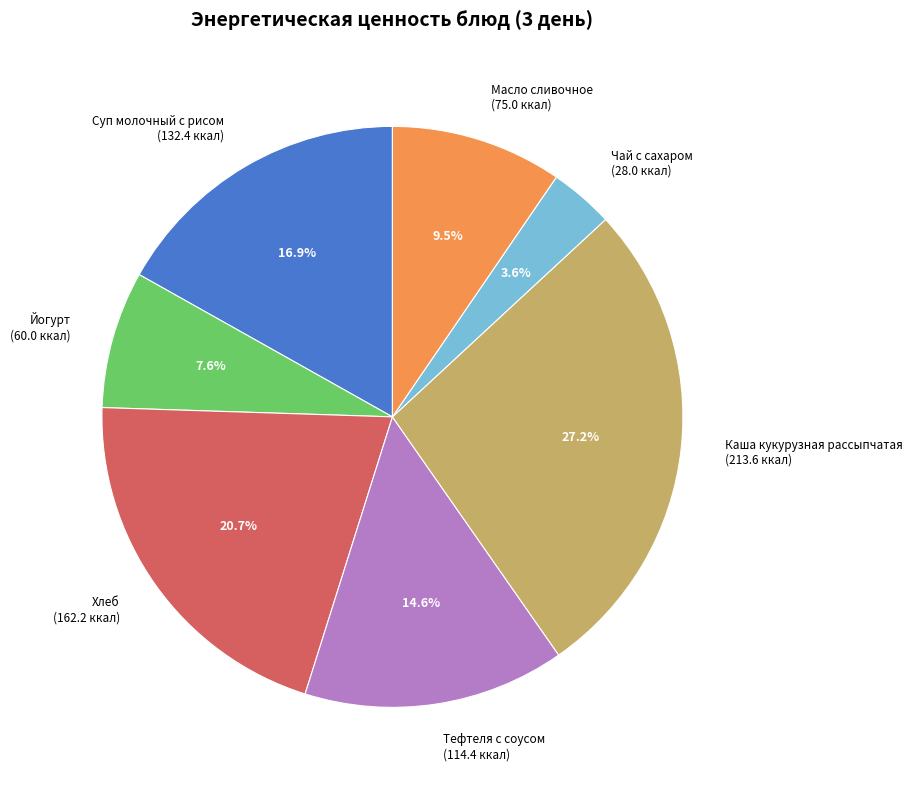

Does any single category account for the majority?

No